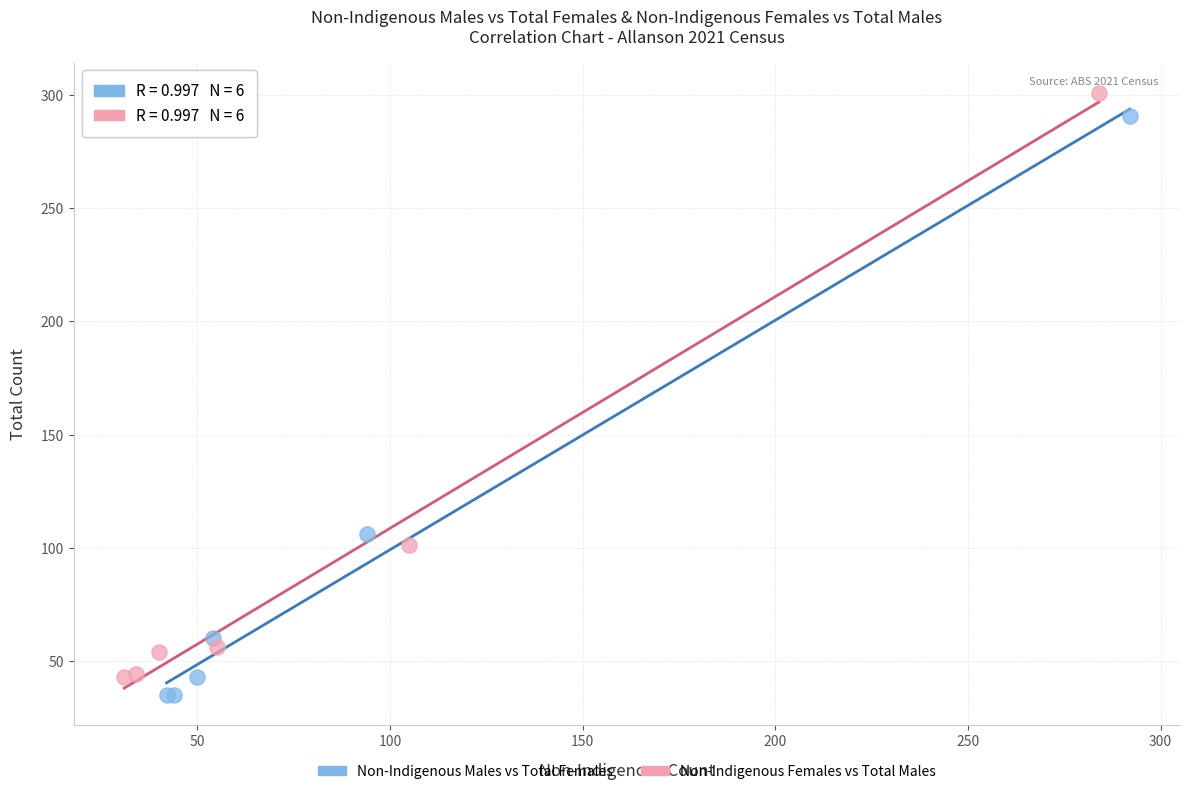

What are all the series names shown in the legend?

Non-Indigenous Males vs Total Females, Non-Indigenous Females vs Total Males